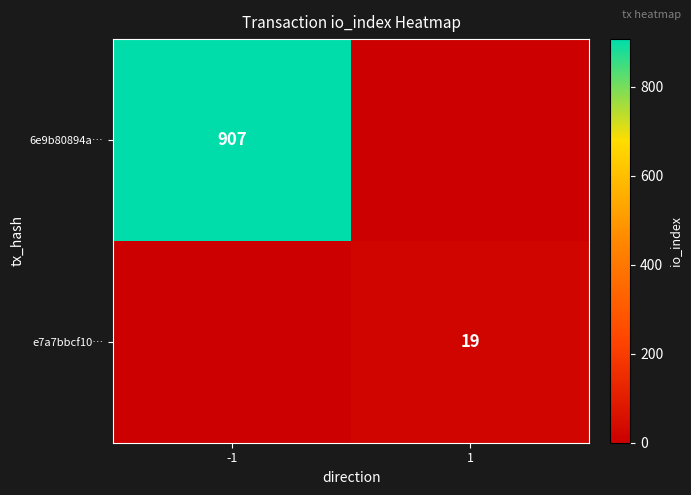

True or false: e7a7bbcf10… has a value of 7 at 1.

False